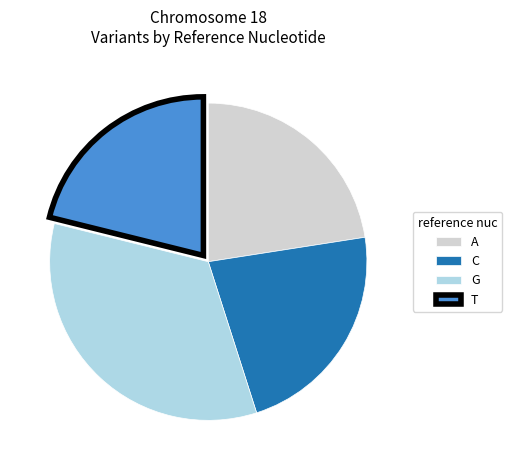

Which category has the biggest portion of the pie?

G